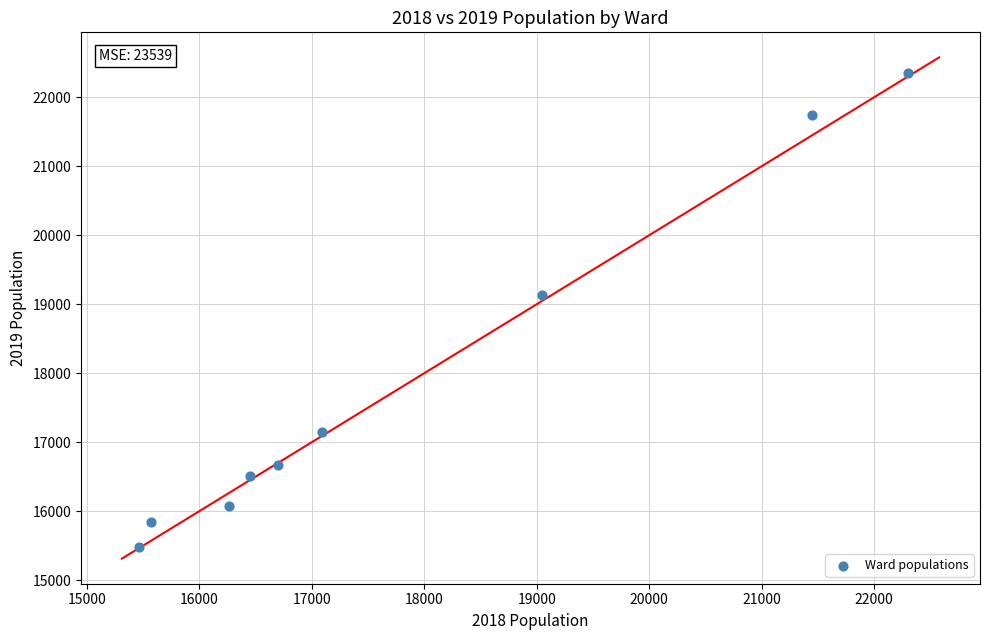

What Y value in the scatter plot is closest to 18919?

19141